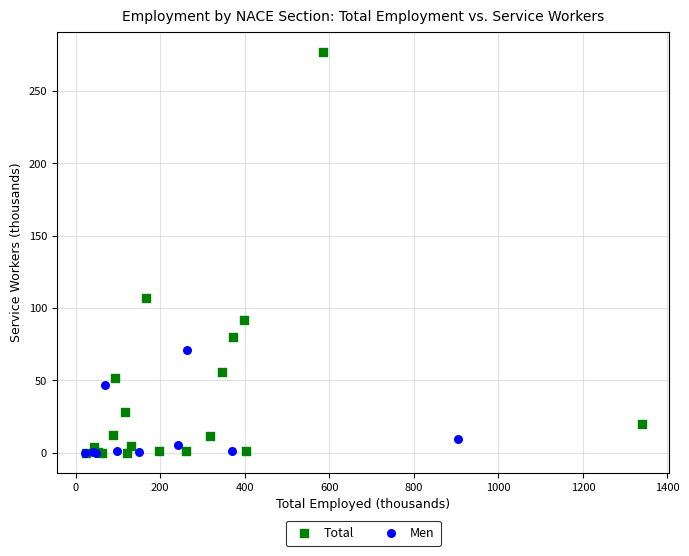

Which series has the largest Y range (max minus min)?

Total